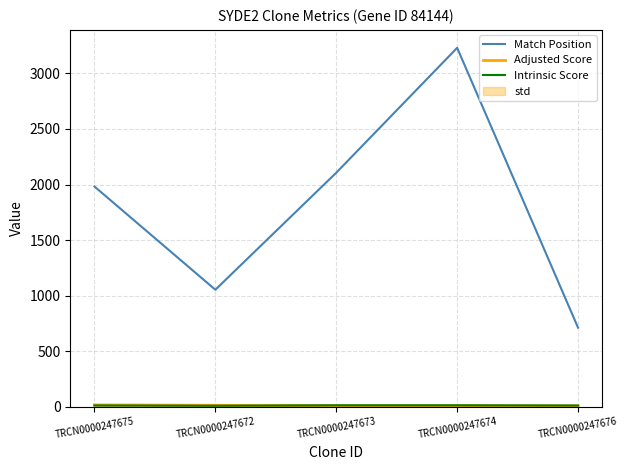

At which category does Intrinsic Score reach its first local valley?

TRCN0000247672